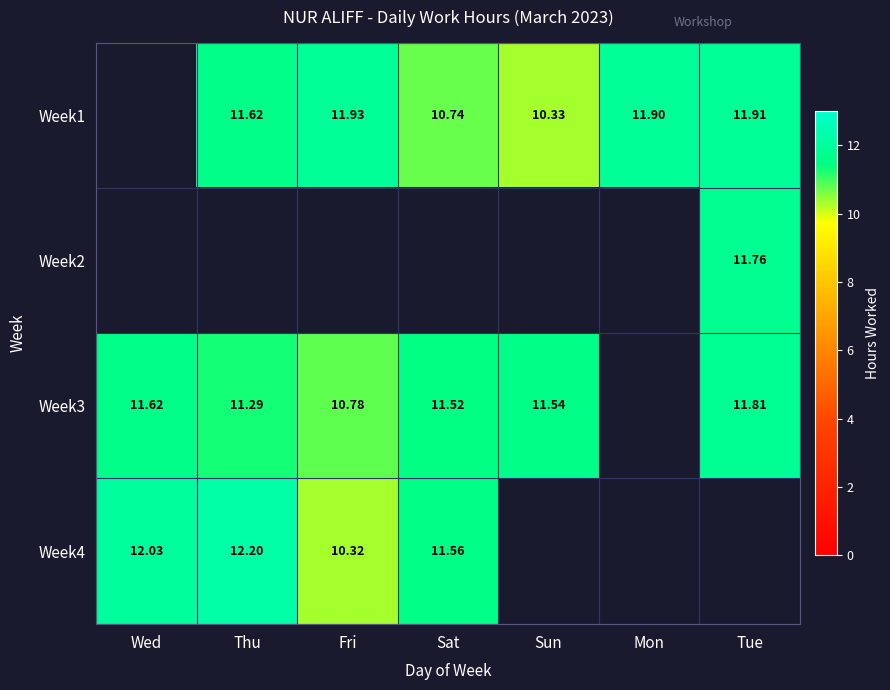

Is the value of Week1 at Mon greater than the value of Week3 at Tue?

Yes